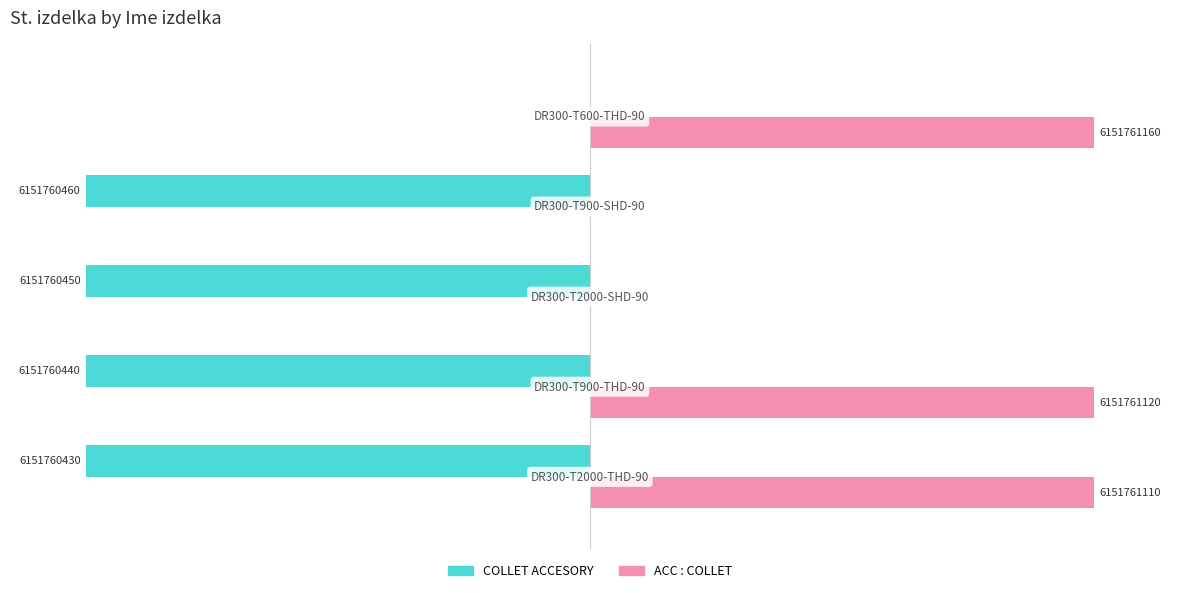

What are all the series names shown in the legend?

COLLET ACCESORY, ACC : COLLET